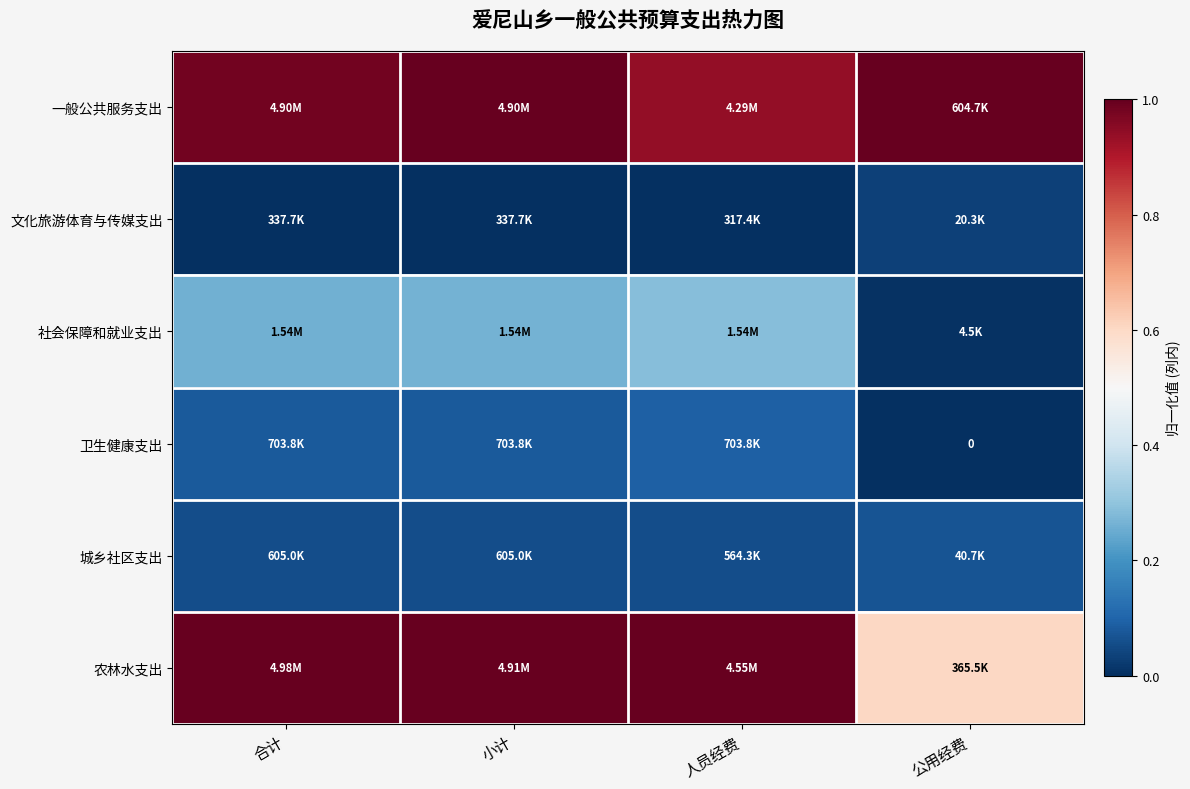

Is it true that 城乡社区支出 equals 0.1 at 人员经费?

True